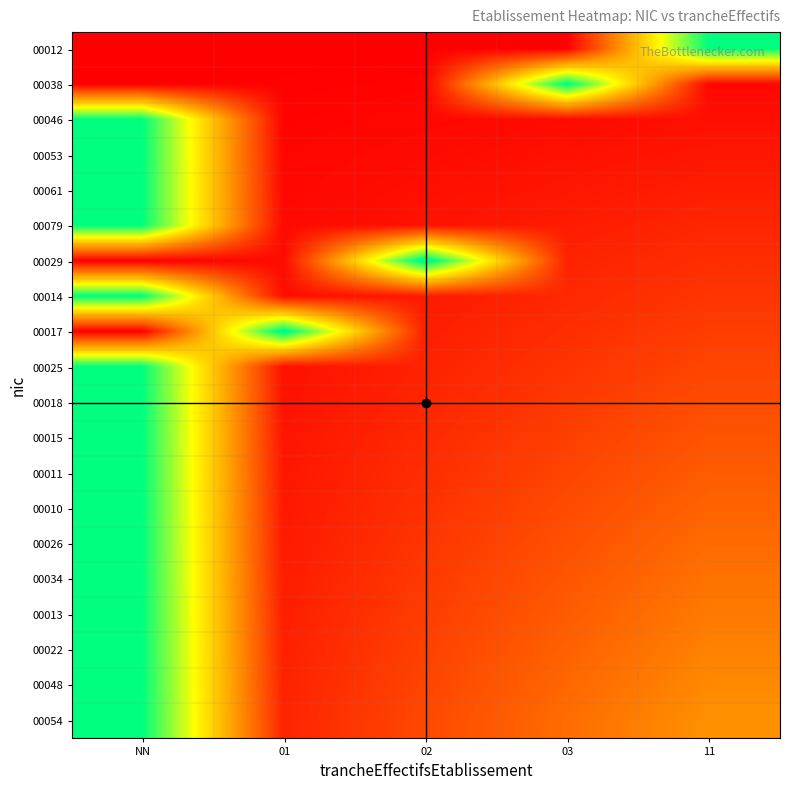

Between 11 and NN, which is larger?

11